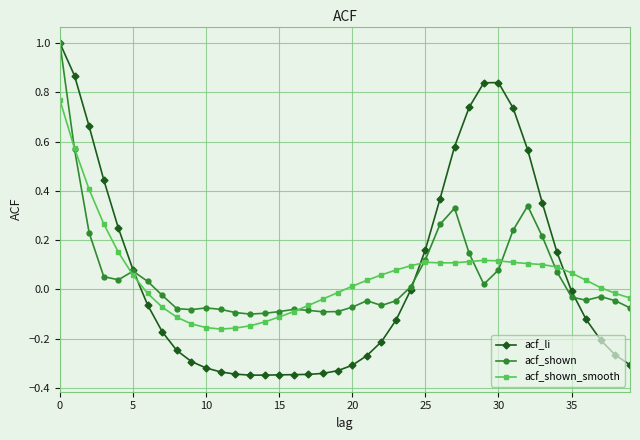

Which series has the largest range (max minus min)?

acf_li